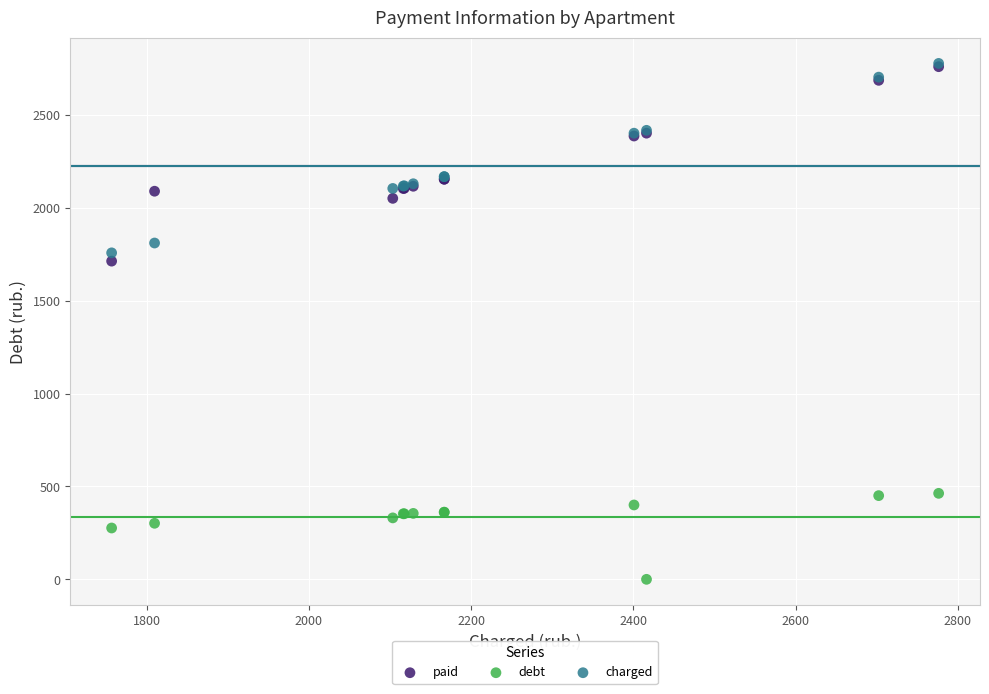

Which series has the widest spread of Y values?

paid